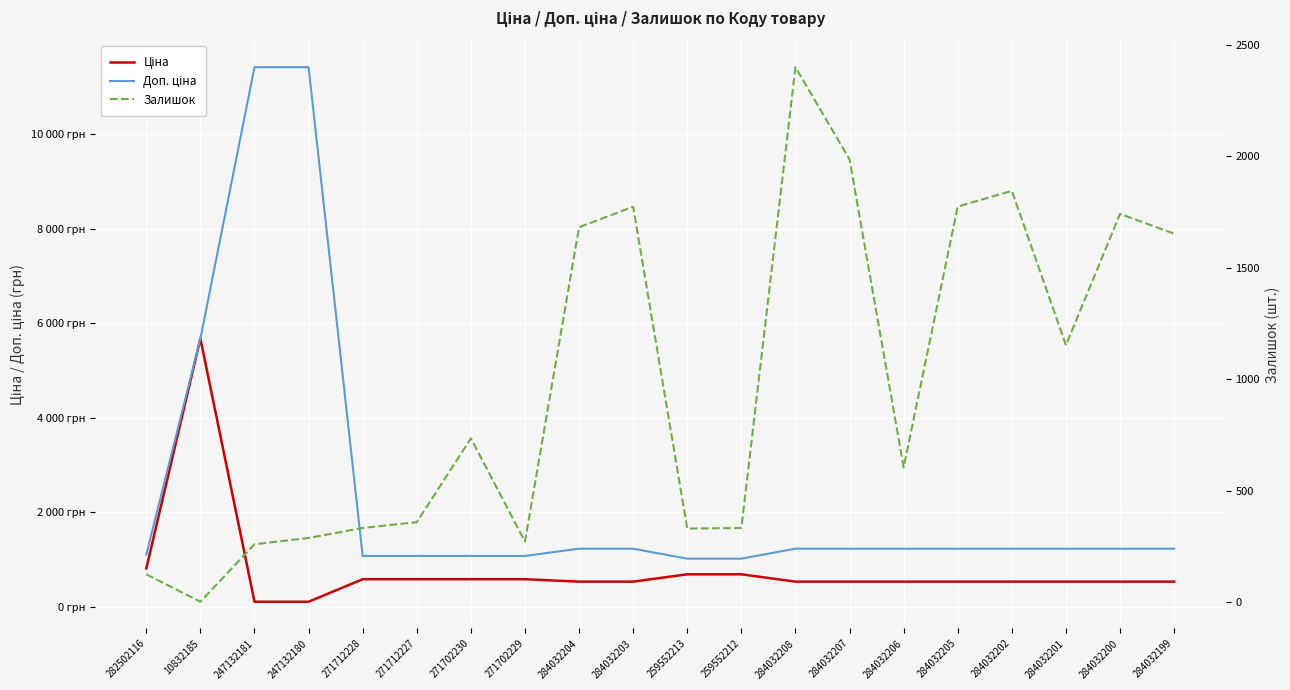

What is the difference between the maximum and minimum values in the Ціна series?

5559.7